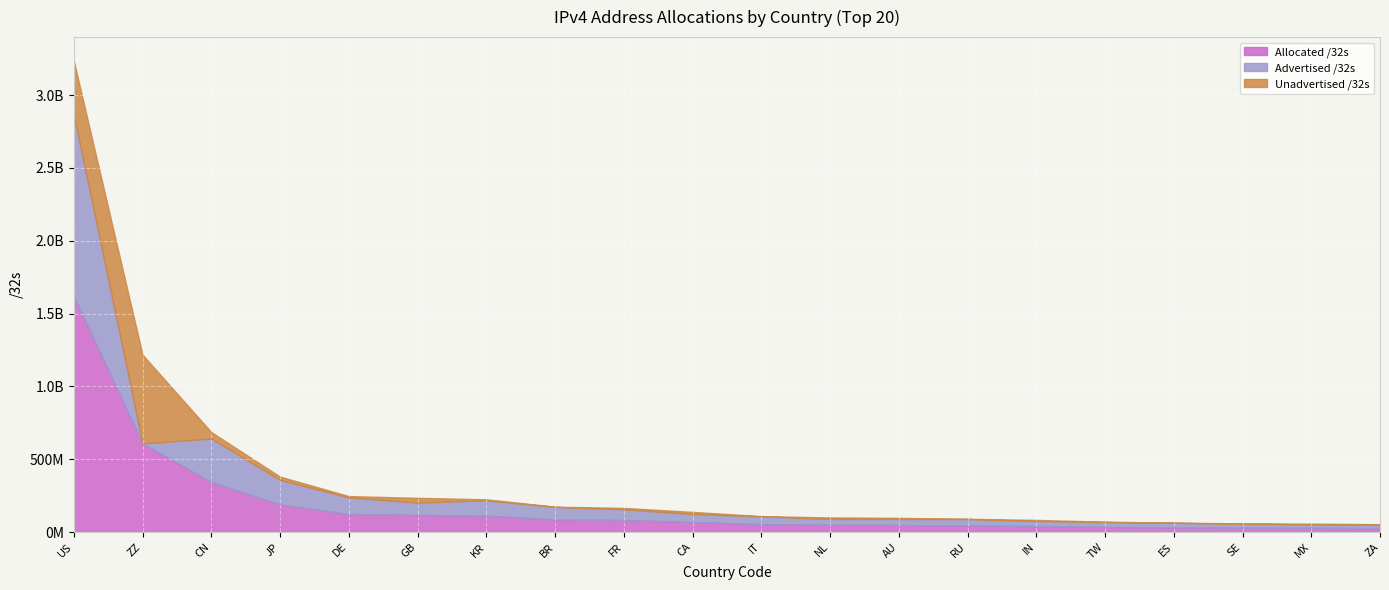

True or false: Unadvertised /32s and Advertised /32s intersect in this chart.

True